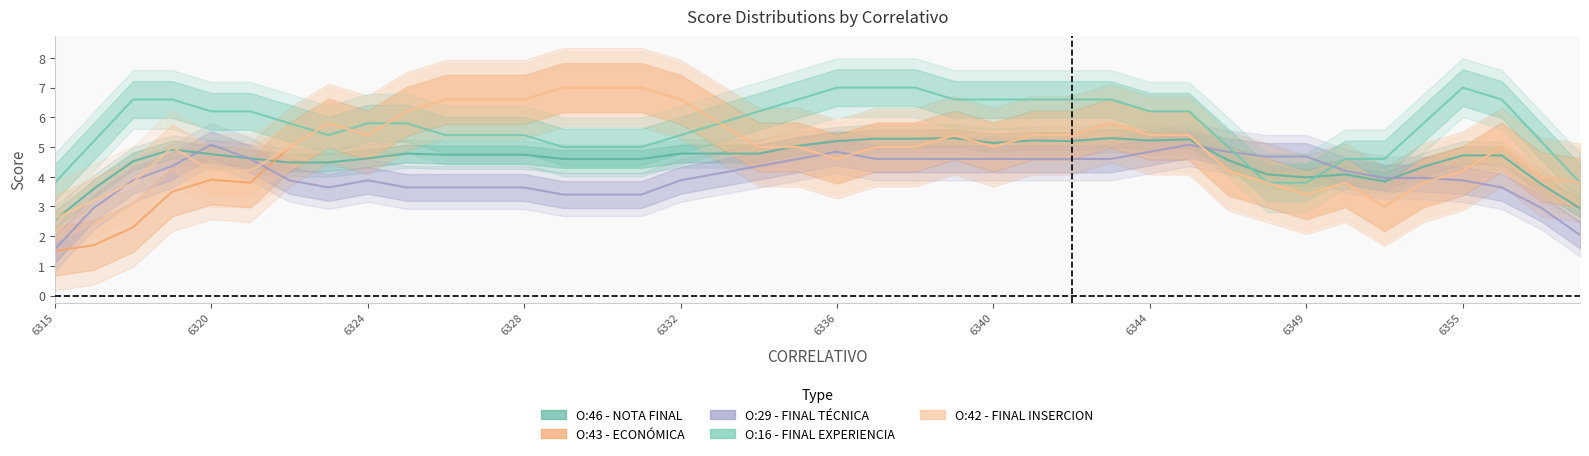

How many lines are shown in the chart?

5